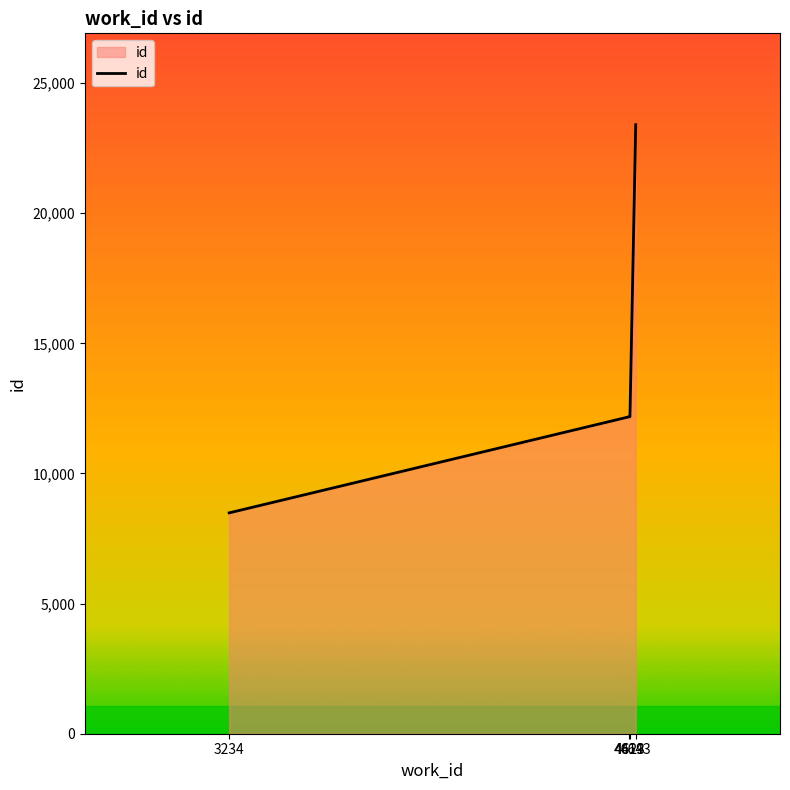

What is the difference between the maximum and minimum values?

14916